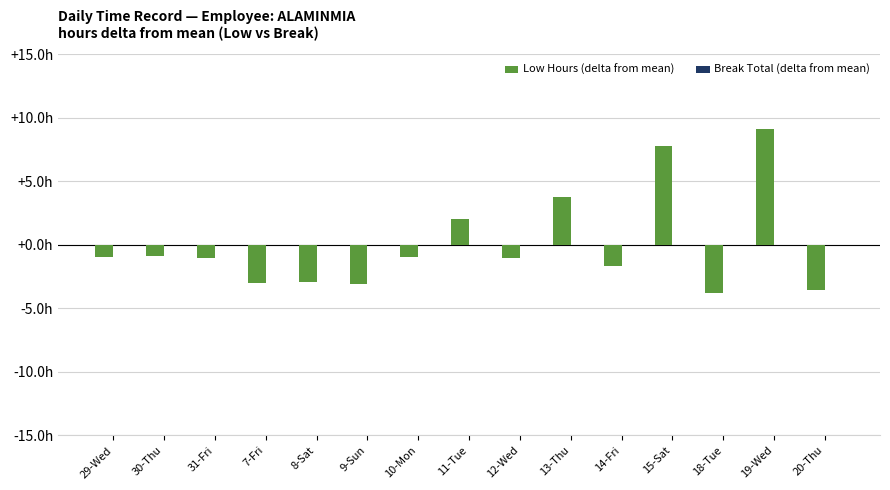

Does the chart contain any negative values?

Yes